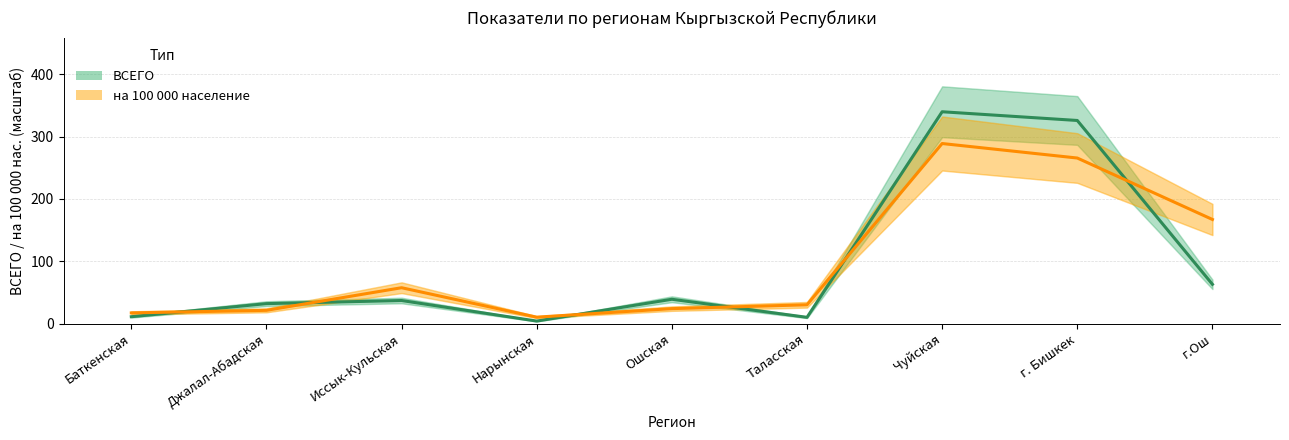

How many lines are shown in the chart?

2